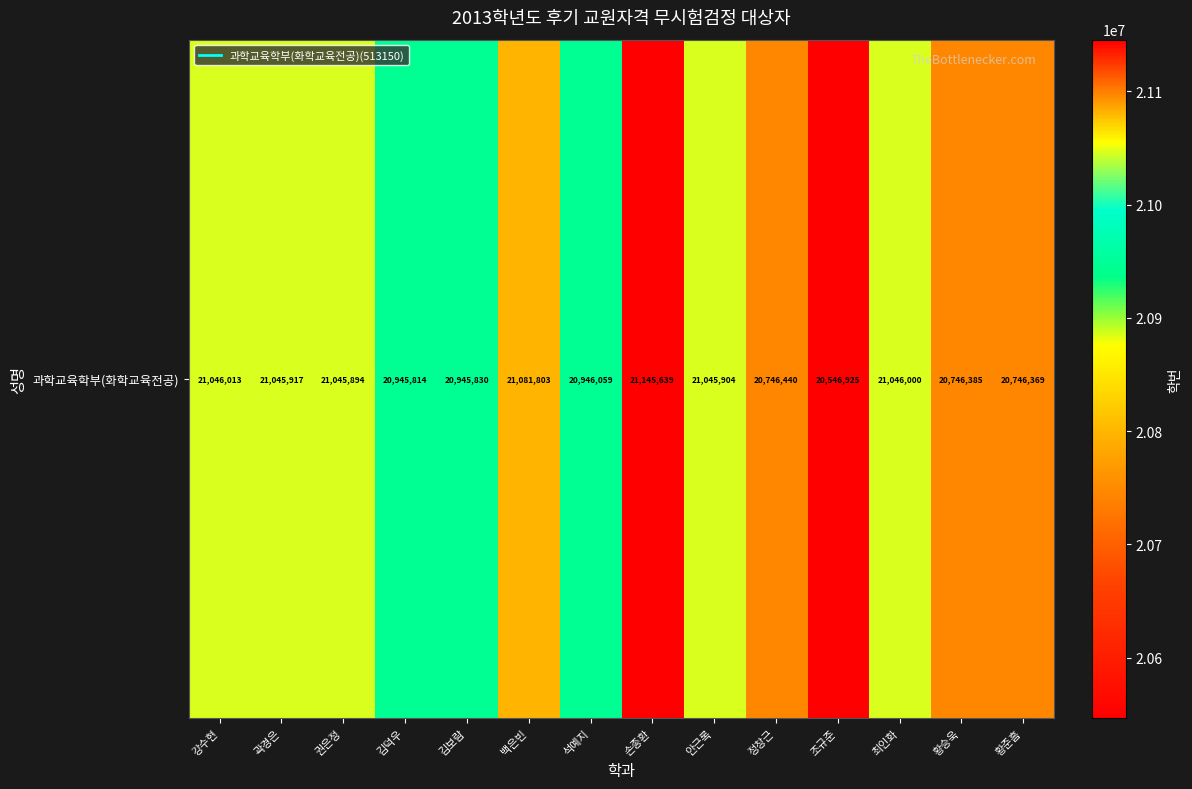

Read the value at 강수현, to the nearest 100.

21046000